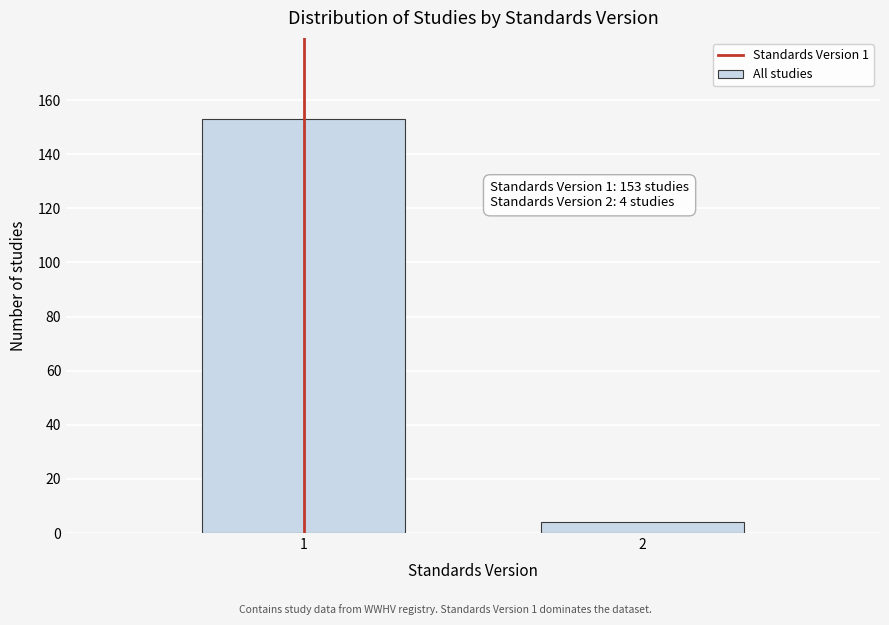

Reading left to right, transcribe all the data shown in this chart.

1=153	2=4